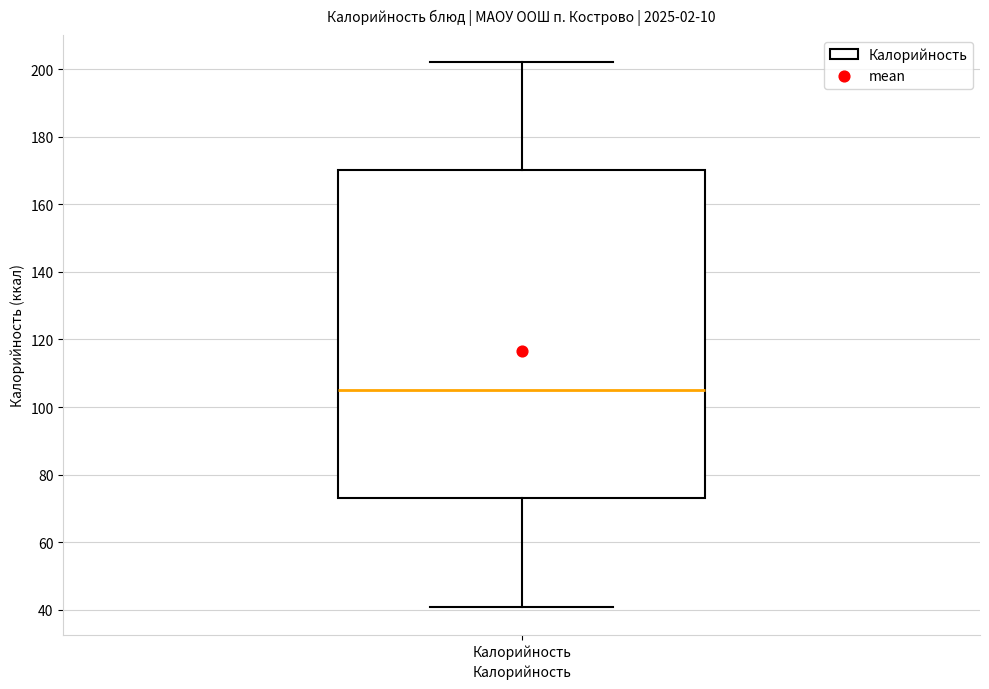

Transcribe this box plot: give where the median line is, the range the box spans, and where the two whiskers end, as read against the y-axis. The values are not printed on the chart, so give them approximately, as read against the axis.

median 104, box 74 to 170, whiskers 40 to 202